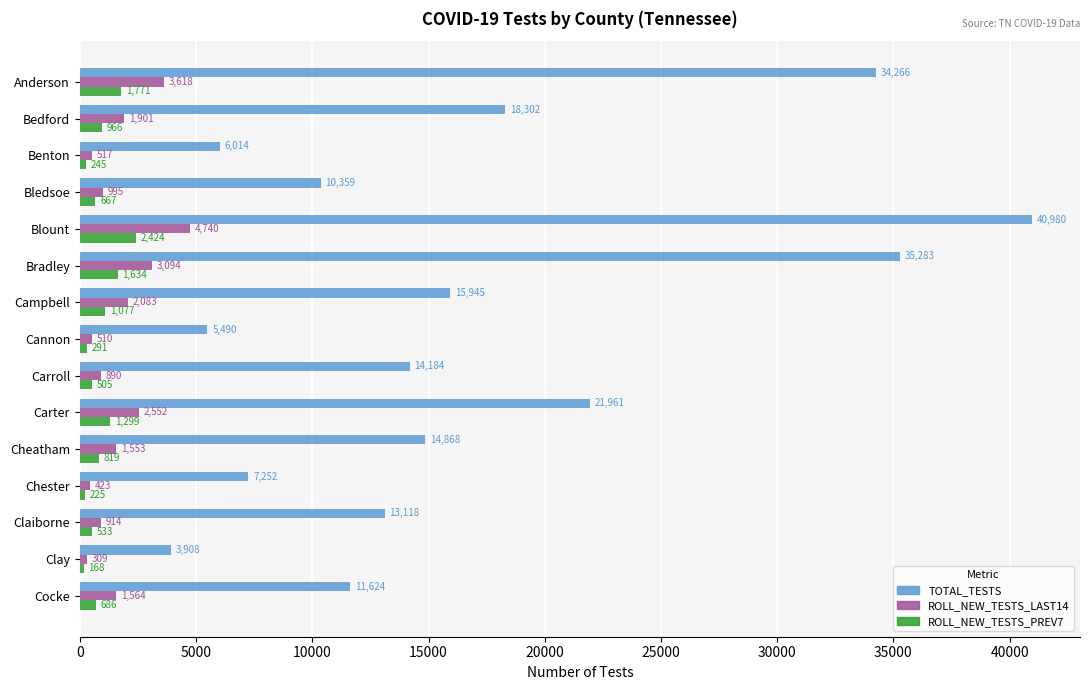

How many distinct data groups are displayed?

3